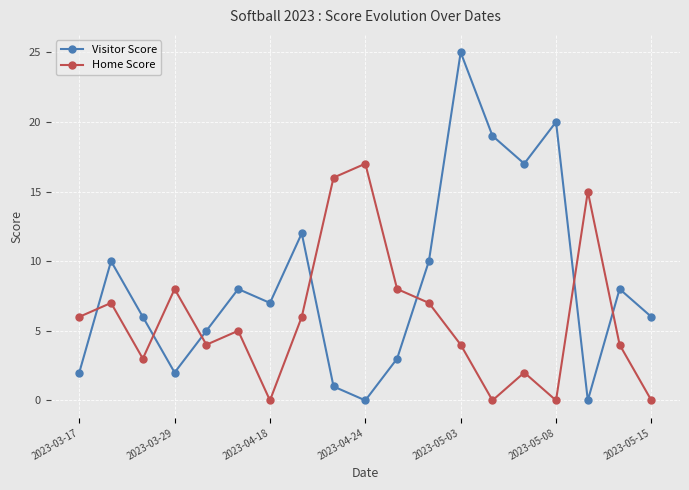

What is the greatest value displayed?

25